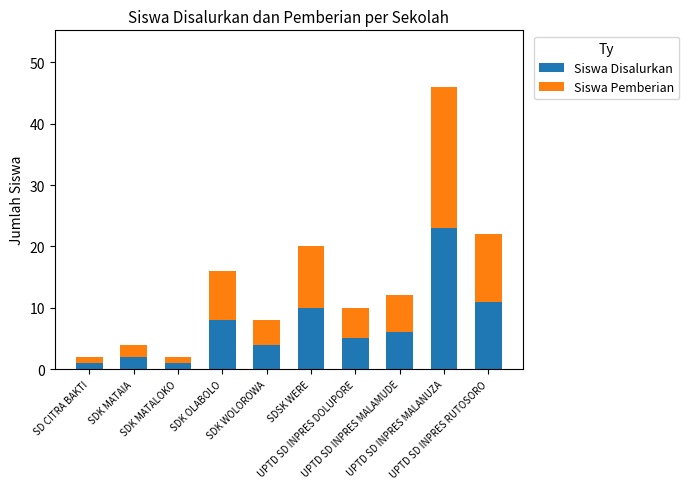

What is the total value across all series at SD CITRA BAKTI?

2